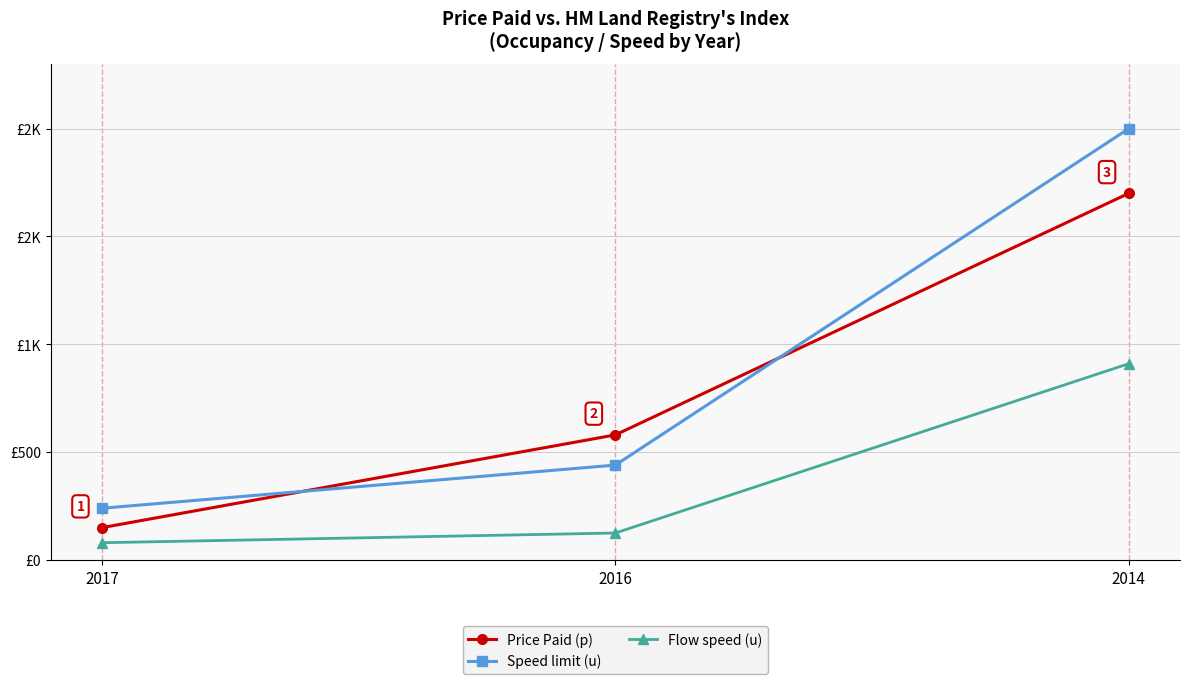

Reading left to right, what are all the values shown in this chart?

Price Paid (p): 150	580	1700
Speed limit (u): 240	440	2000
Flow speed (u): 80	125	910